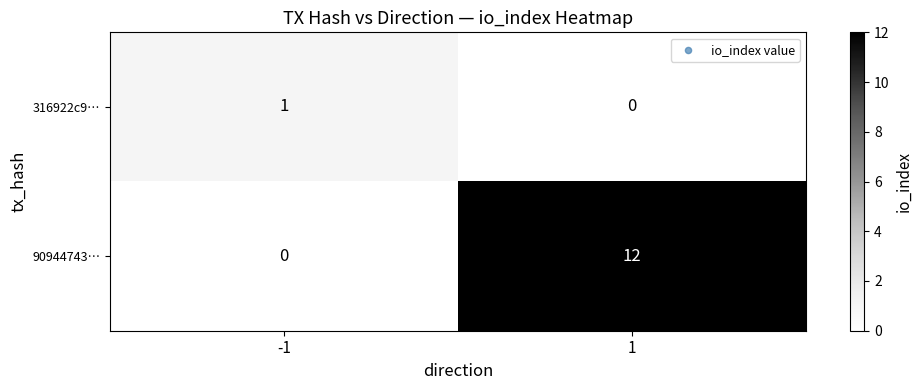

What is the sum of all 90944743… values?

12